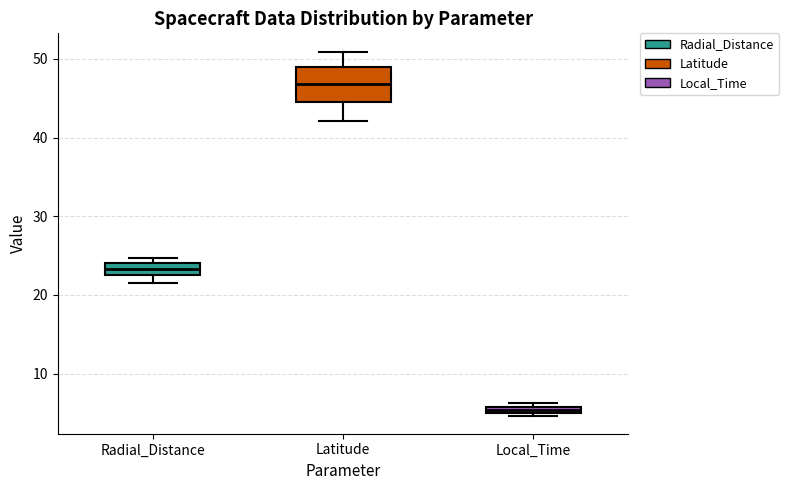

Where is the lower edge of the box for Local_Time on the y-axis? The values are not printed on the chart, so give them approximately, as read against the axis.

5